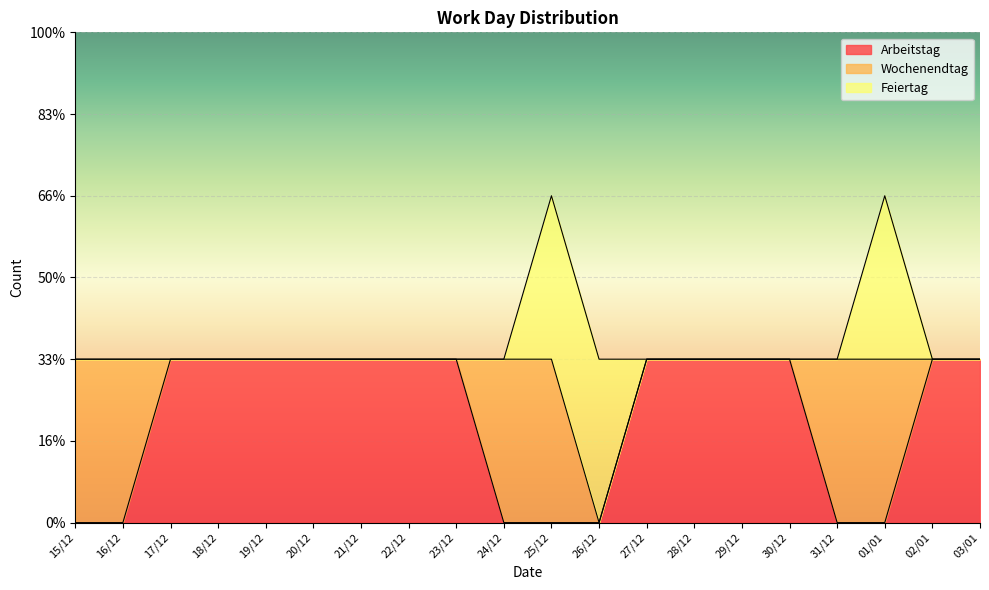

Reading right to left, list all the values displayed in this chart.

Arbeitstag: 03/01=1	02/01=1	01/01=0	31/12=0	30/12=1	29/12=1	28/12=1	27/12=1	26/12=0	25/12=0	24/12=0	23/12=1	22/12=1	21/12=1	20/12=1	19/12=1	18/12=1	17/12=1	16/12=0	15/12=0
Wochenendtag: 03/01=0	02/01=0	01/01=1	31/12=1	30/12=0	29/12=0	28/12=0	27/12=0	26/12=0	25/12=1	24/12=1	23/12=0	22/12=0	21/12=0	20/12=0	19/12=0	18/12=0	17/12=0	16/12=1	15/12=1
Feiertag: 03/01=0	02/01=0	01/01=1	31/12=0	30/12=0	29/12=0	28/12=0	27/12=0	26/12=1	25/12=1	24/12=0	23/12=0	22/12=0	21/12=0	20/12=0	19/12=0	18/12=0	17/12=0	16/12=0	15/12=0